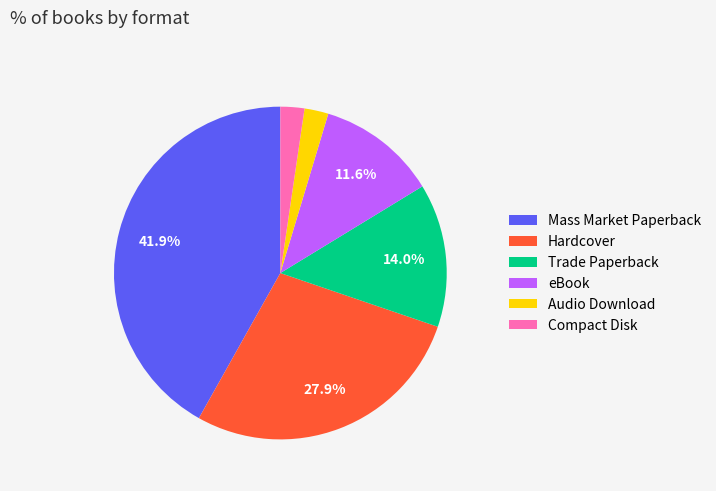

To the nearest percent, what percentage of the pie is eBook?

12%